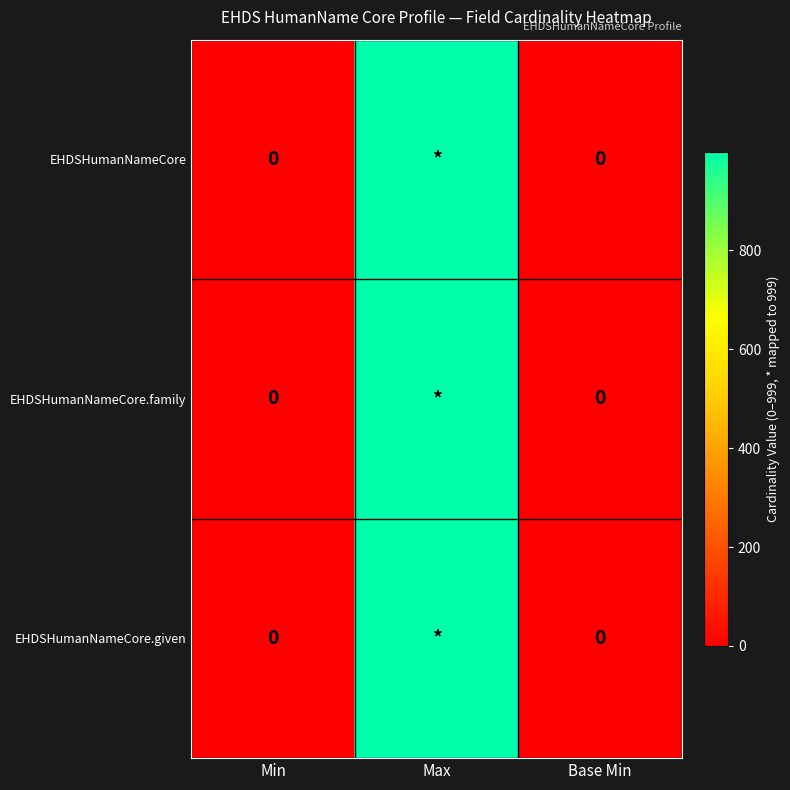

The EHDSHumanNameCore.family series shows 484 at Base Min. True or false?

False